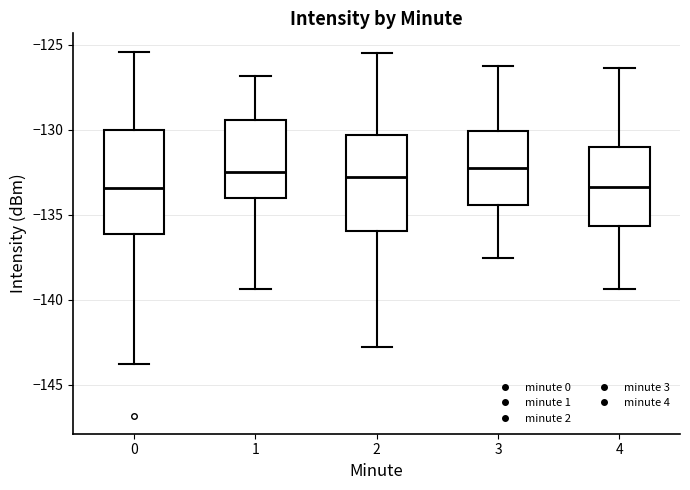

Reading left to right, read every box against the y-axis: the position of its median line, the range the box covers, and the ends of its whiskers. The values are not printed on the chart, so give them approximately, as read against the axis.

0: median -133.5, box -136.0 to -130.0, whiskers -144.0 to -125.5
1: median -132.5, box -134.0 to -129.5, whiskers -139.5 to -127.0
2: median -133.0, box -136.0 to -130.5, whiskers -143.0 to -125.5
3: median -132.0, box -134.5 to -130.0, whiskers -137.5 to -126.0
4: median -133.5, box -135.5 to -131.0, whiskers -139.5 to -126.5